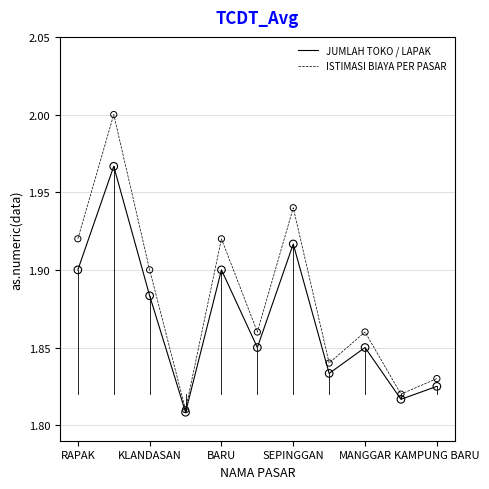

Which series has the largest total across all categories?

ISTIMASI BIAYA PER PASAR